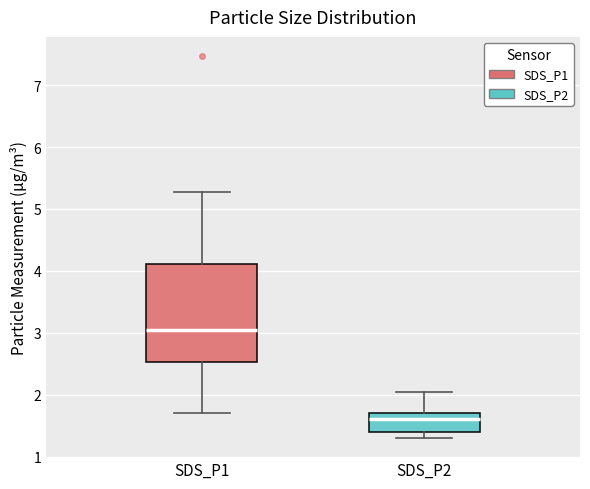

Comparing the boxes themselves (not the whiskers), which one is the tallest?

SDS_P1